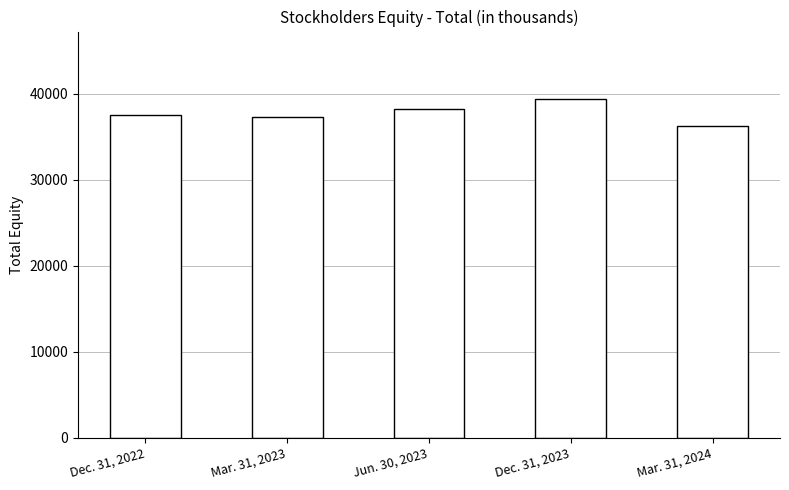

Is it true that the value at Dec. 31, 2022 is 37533?

True